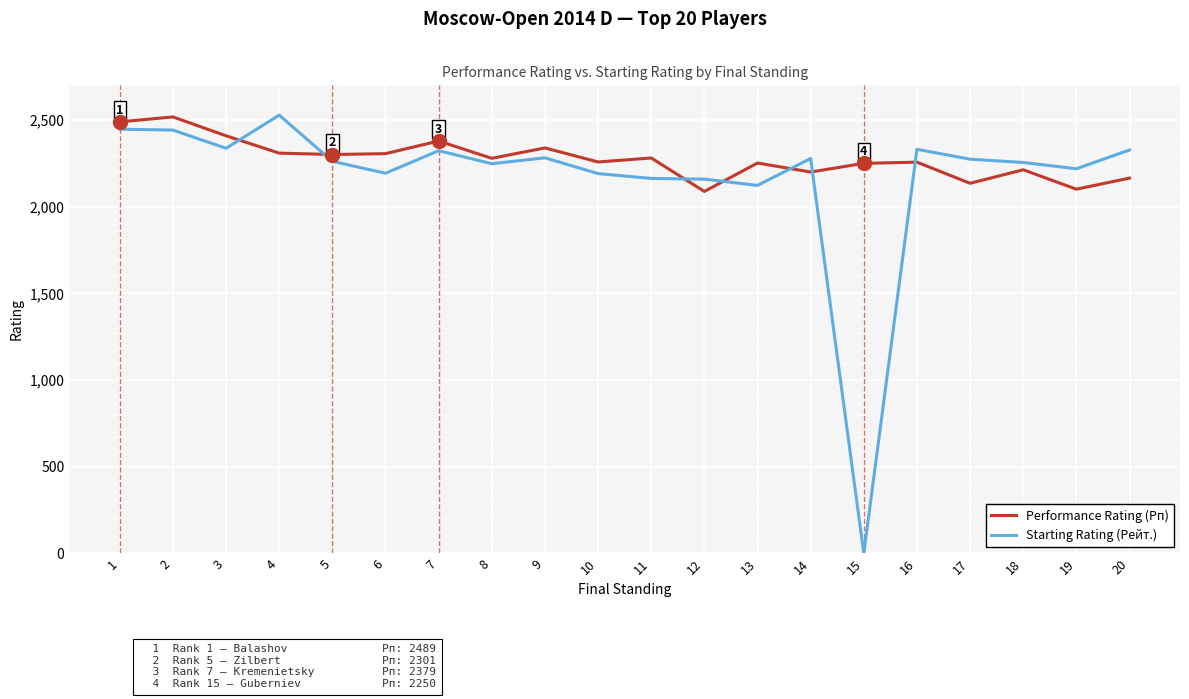

Where is Starting Rating (Рейт.) nearest to the value 1264?

13